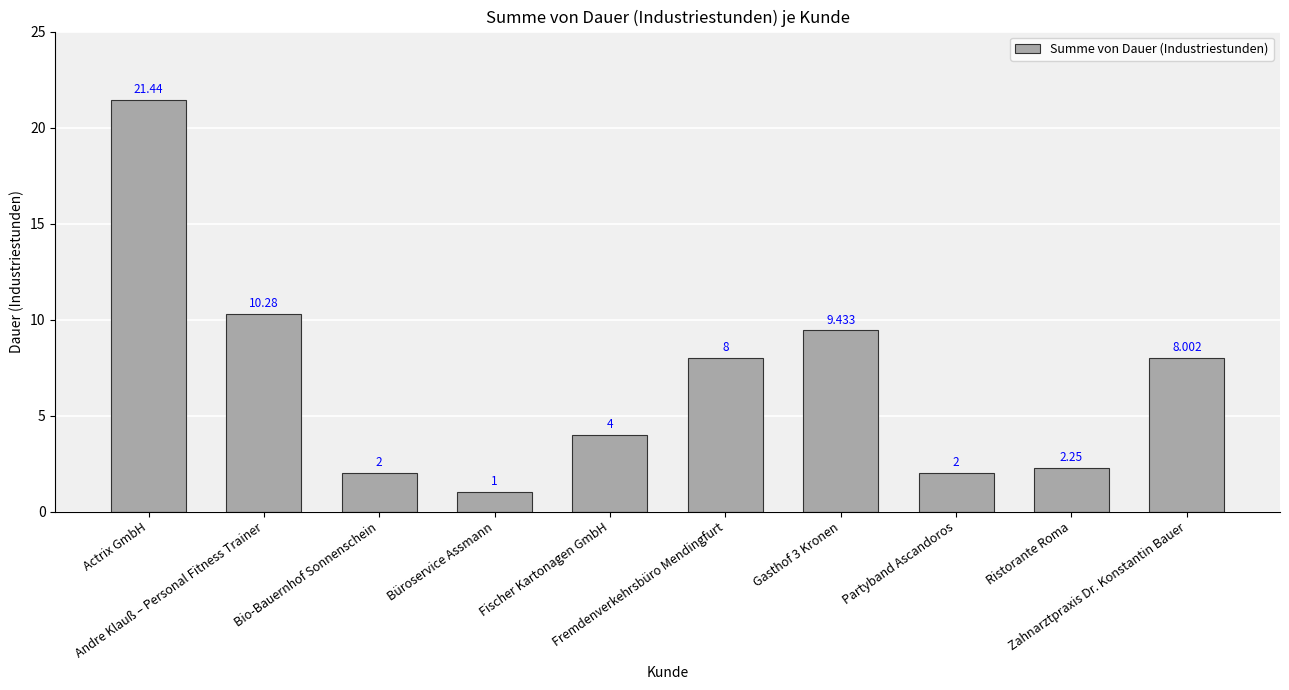

Rank the categories by value from highest to lowest.

Actrix GmbH, Andre Klauß – Personal Fitness Trainer, Gasthof 3 Kronen, Zahnarztpraxis Dr. Konstantin Bauer, Fremdenverkehrsbüro Mendingfurt, Fischer Kartonagen GmbH, Ristorante Roma, Bio-Bauernhof Sonnenschein, Partyband Ascandoros, Büroservice Assmann